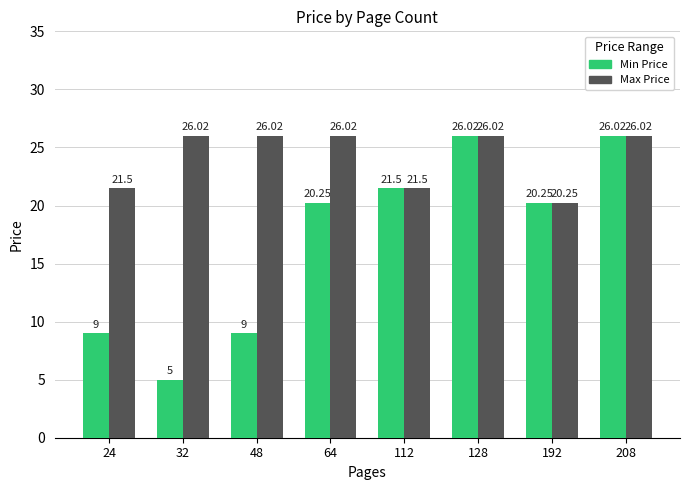

What are all the series names shown in the legend?

Min Price, Max Price